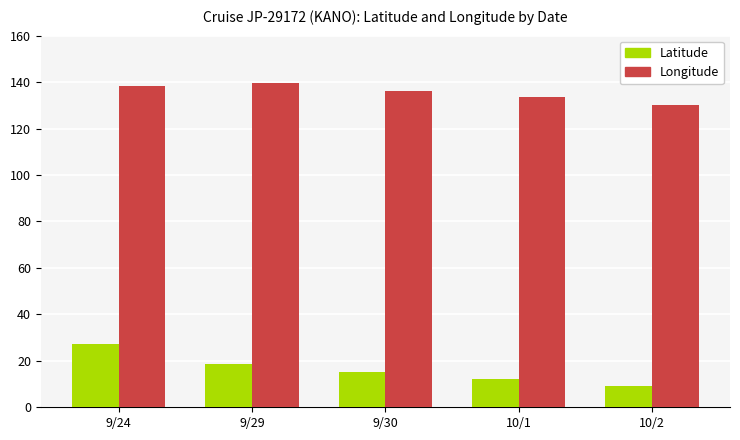

Is the value of Longitude at 10/1 greater than the value of Latitude at 10/2?

Yes